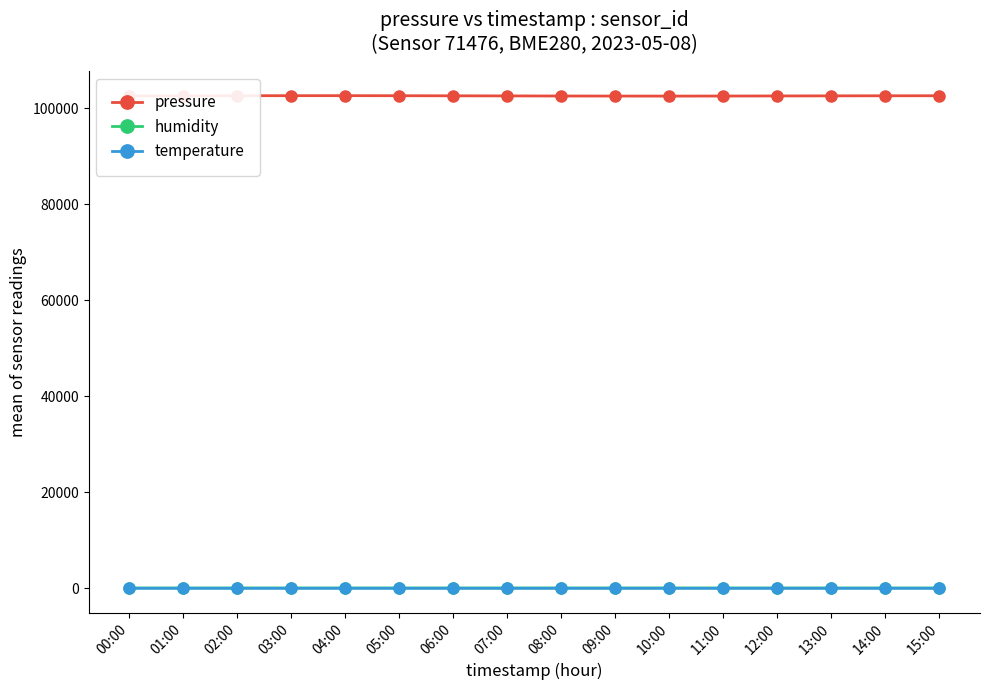

What is the greatest value displayed?

102650.6